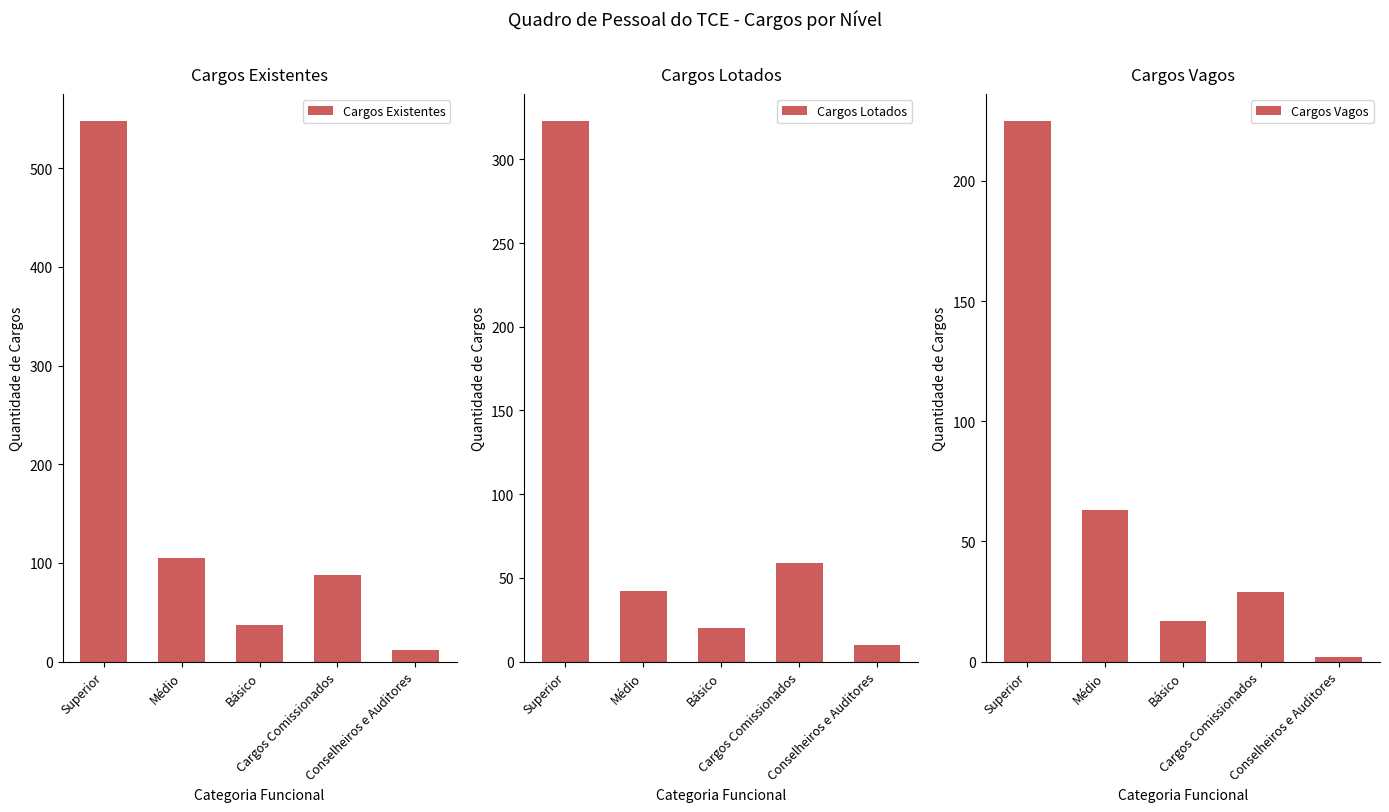

Reading left to right, transcribe all the data shown in this chart.

Cargos Existentes: Superior=548	Médio=105	Básico=37	Cargos Comissionados=88	Conselheiros e Auditores=12
Cargos Lotados: Superior=323	Médio=42	Básico=20	Cargos Comissionados=59	Conselheiros e Auditores=10
Cargos Vagos: Superior=225	Médio=63	Básico=17	Cargos Comissionados=29	Conselheiros e Auditores=2